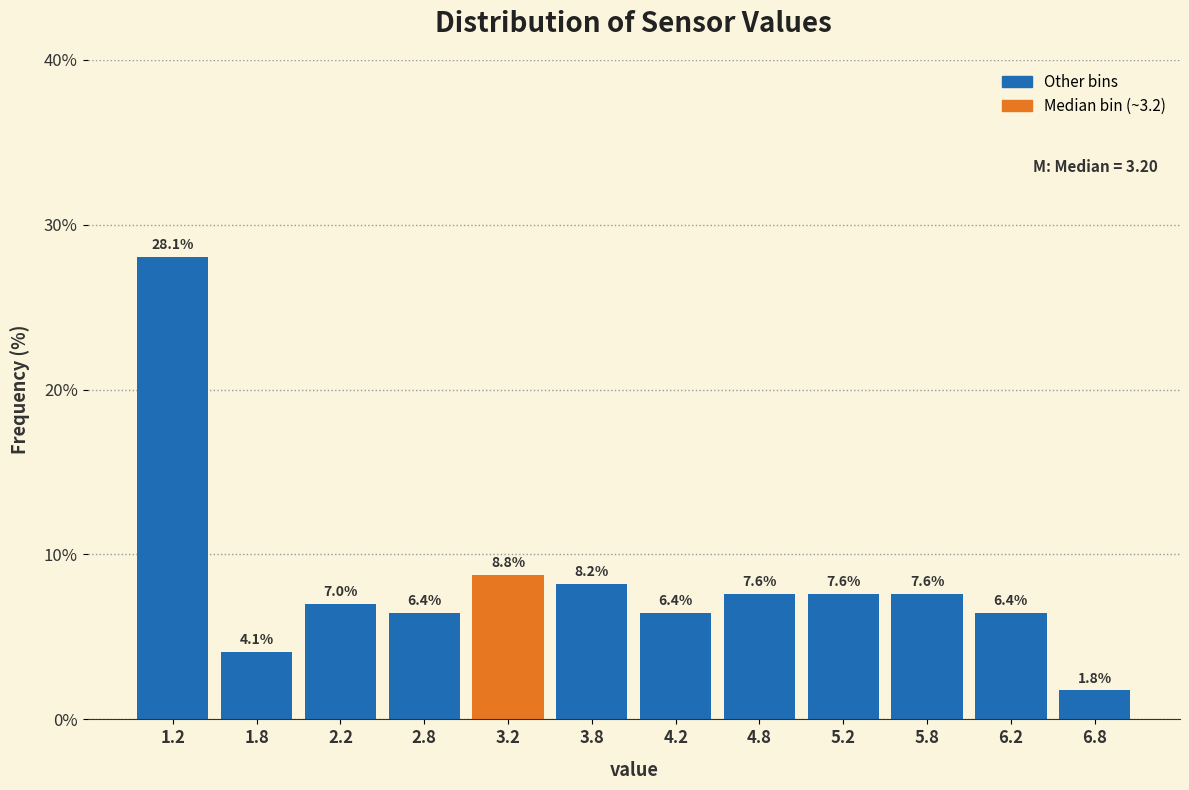

Reading left to right, transcribe this chart: for each bar, give the range it covers on the x-axis and its height.

1.0 to 1.5: 28.1
1.5 to 2.0: 4.1
2.0 to 2.5: 7.0
2.5 to 3.0: 6.4
3.0 to 3.5: 8.8
3.5 to 4.0: 8.2
4.0 to 4.5: 6.4
4.5 to 5.0: 7.6
5.0 to 5.5: 7.6
5.5 to 6.0: 7.6
6.0 to 6.5: 6.4
6.5 to 7.0: 1.8